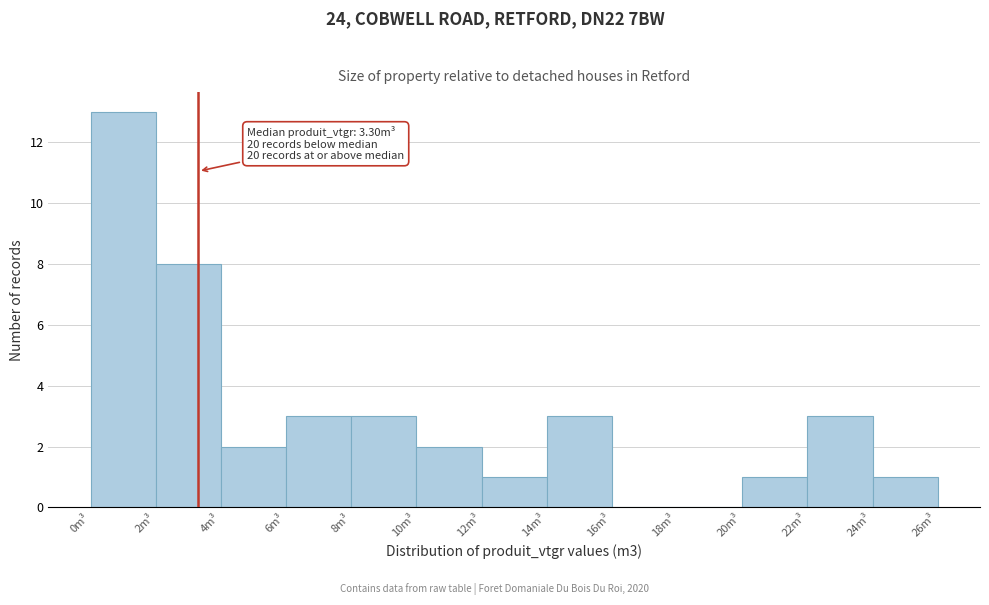

Over which range of the x-axis is the bar tallest?

0 to 2